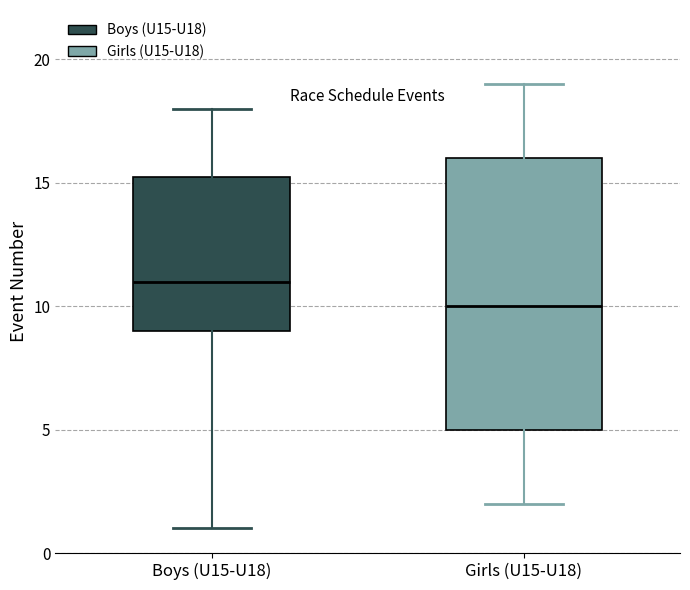

Where is the lower edge of the box for Boys (U15-U18) on the y-axis? The values are not printed on the chart, so give them approximately, as read against the axis.

9.0